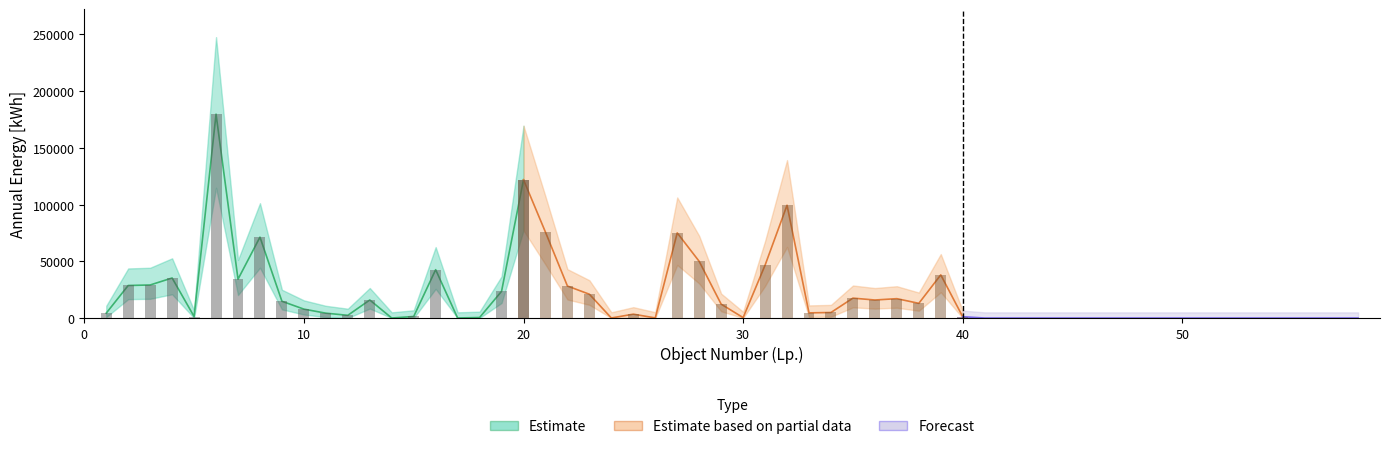

What are all the series names shown in the legend?

Estimate, Estimate based on partial data, Forecast